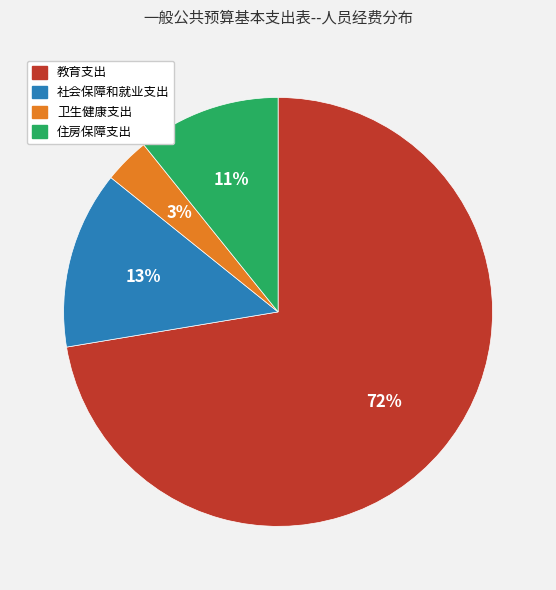

How many segments does this pie chart have?

4